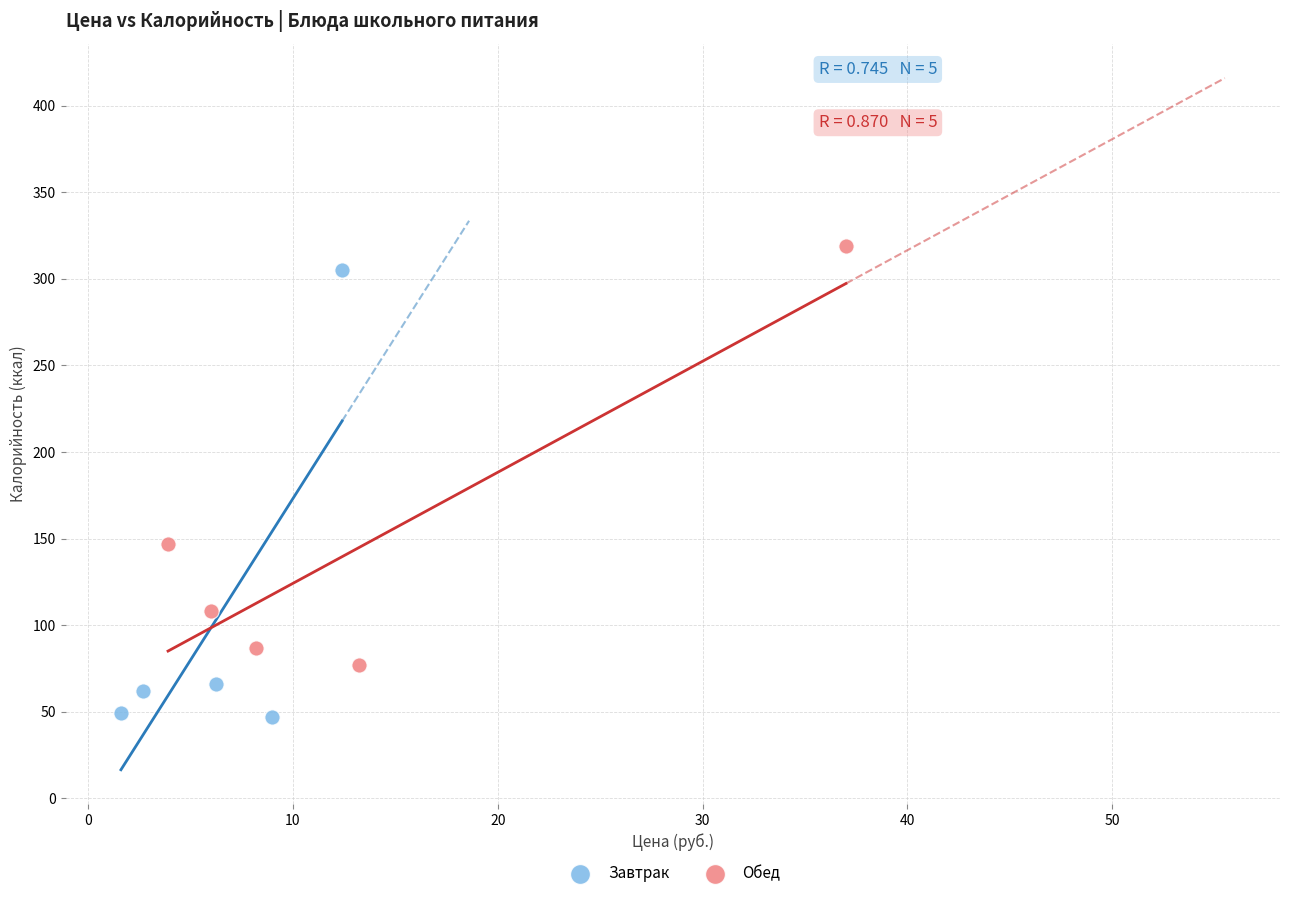

Which series reaches the minimum Y coordinate?

Завтрак